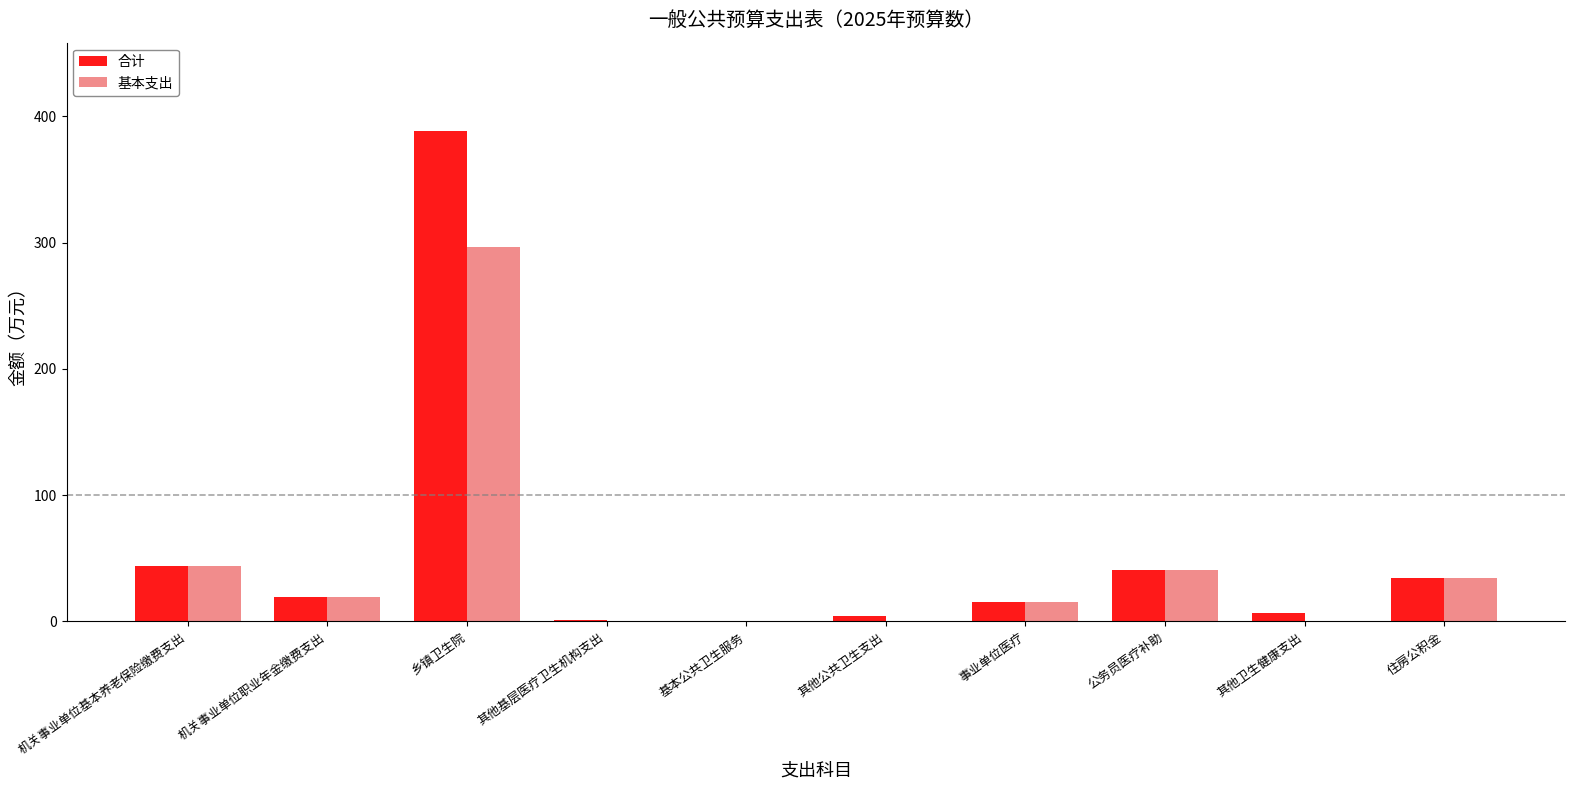

The 合计 series shows 60.4 at 机关事业单位基本养老保险缴费支出. True or false?

False